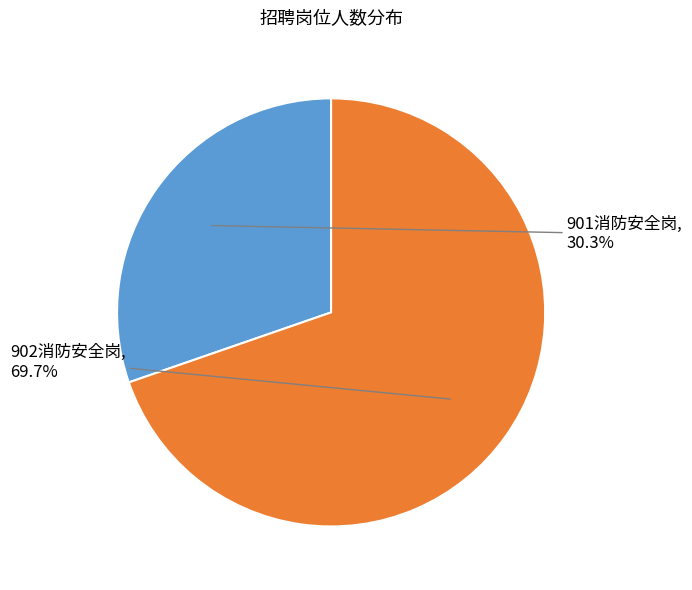

Is it true that 901消防安全岗 is 30% of the pie?

True